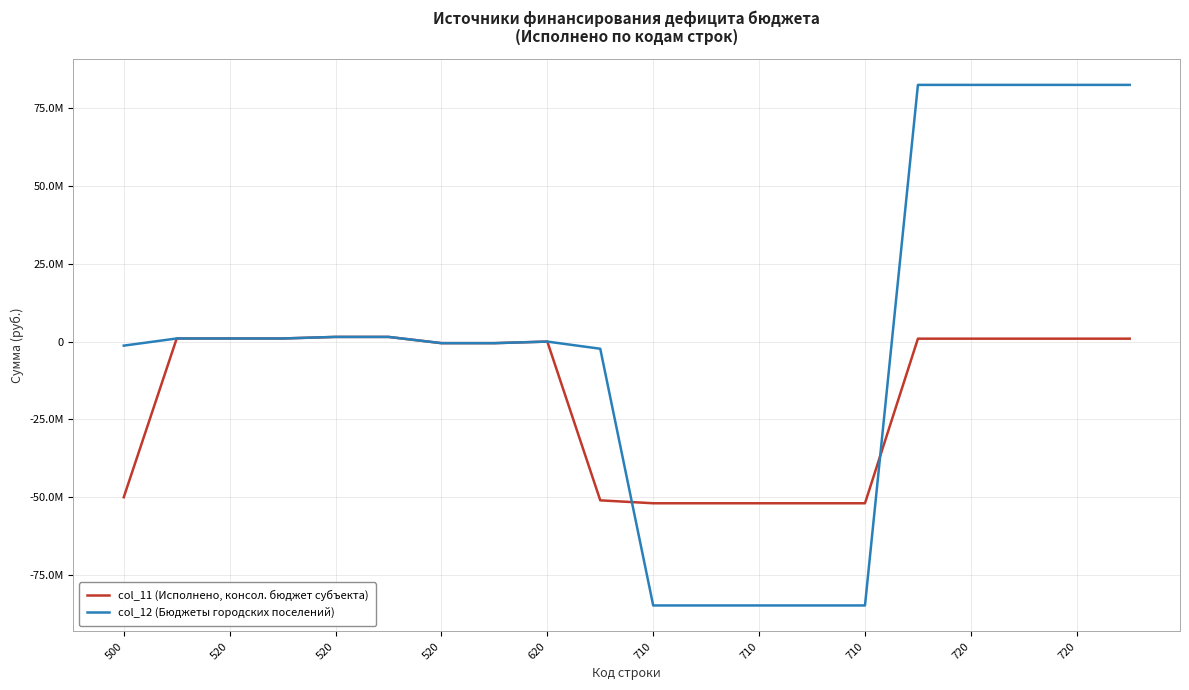

What is the sum of all col_11 (Исполнено, консол. бюджет субъекта) values?

-350787243.4